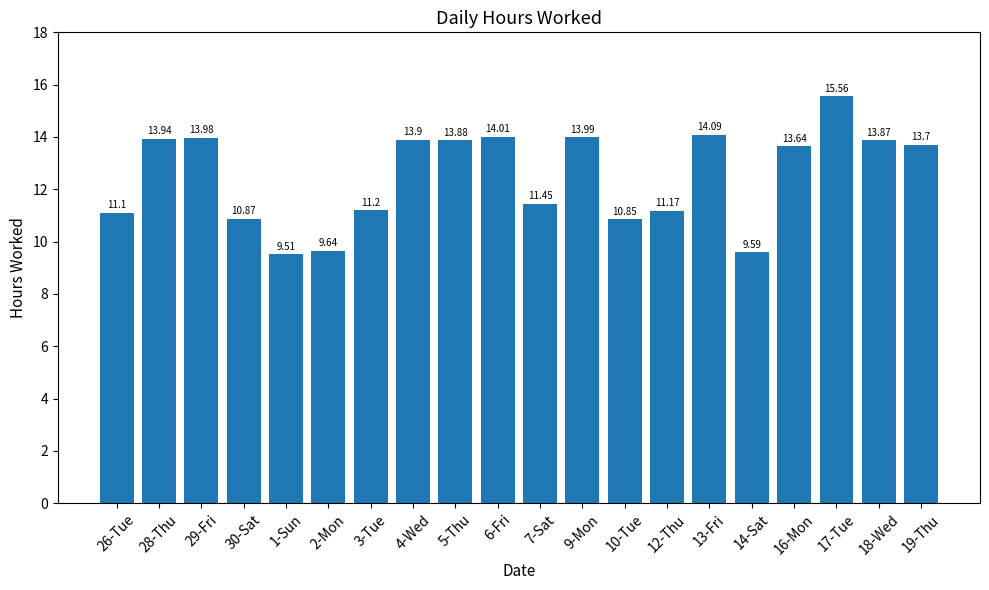

What position from the right is 13-Fri?

6